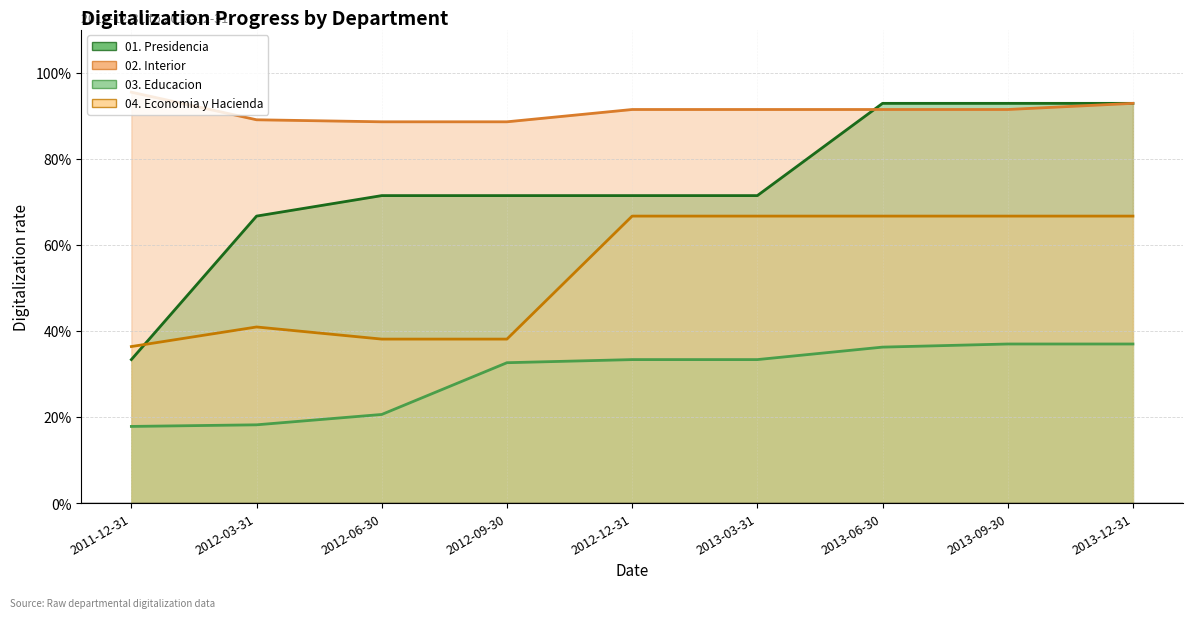

Between which two adjacent categories do 02. Interior and 01. Presidencia first intersect?

2013-03-31 and 2013-06-30